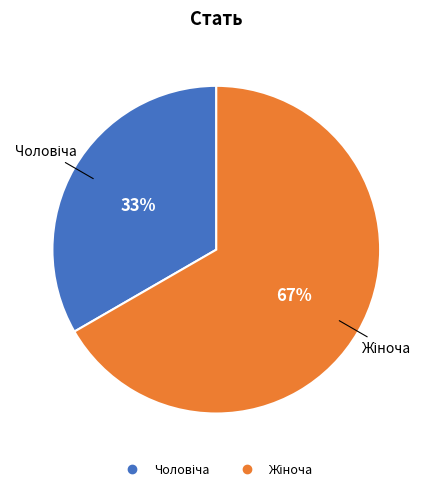

Is there any slice that represents more than half of the pie?

Yes